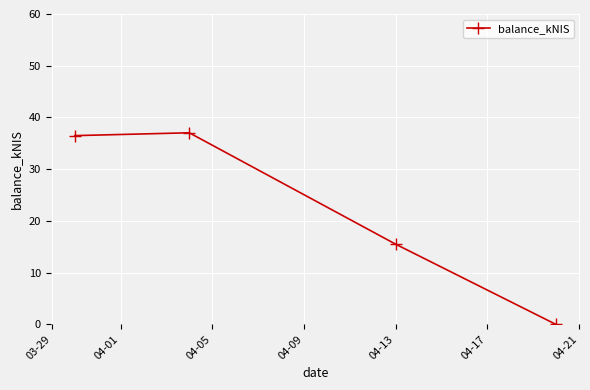

What is the average value?

22.3